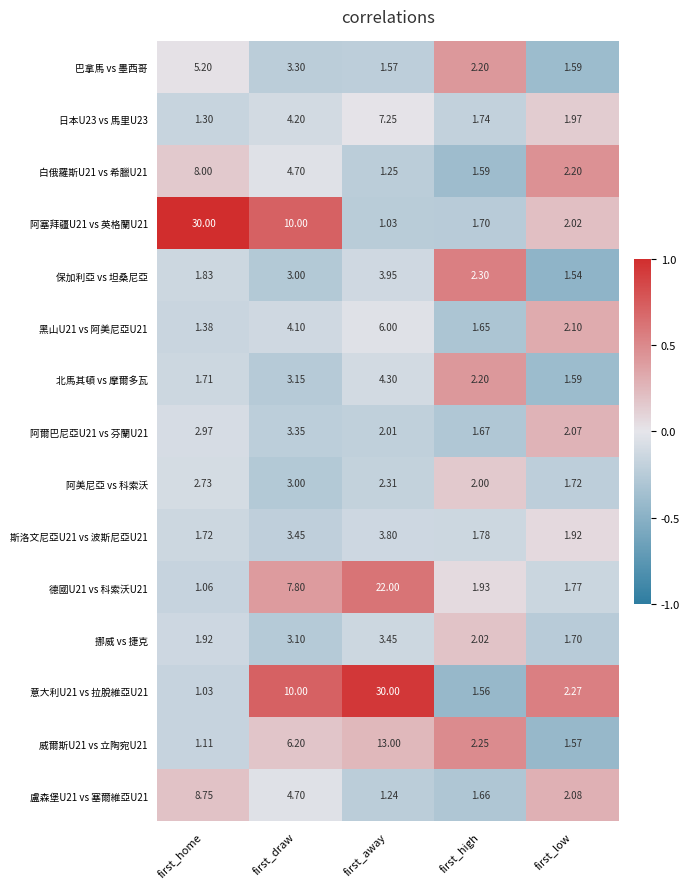

Rank the categories by 白俄羅斯U21 vs 希臘U21 value from lowest to highest.

first_away, first_high, first_low, first_draw, first_home